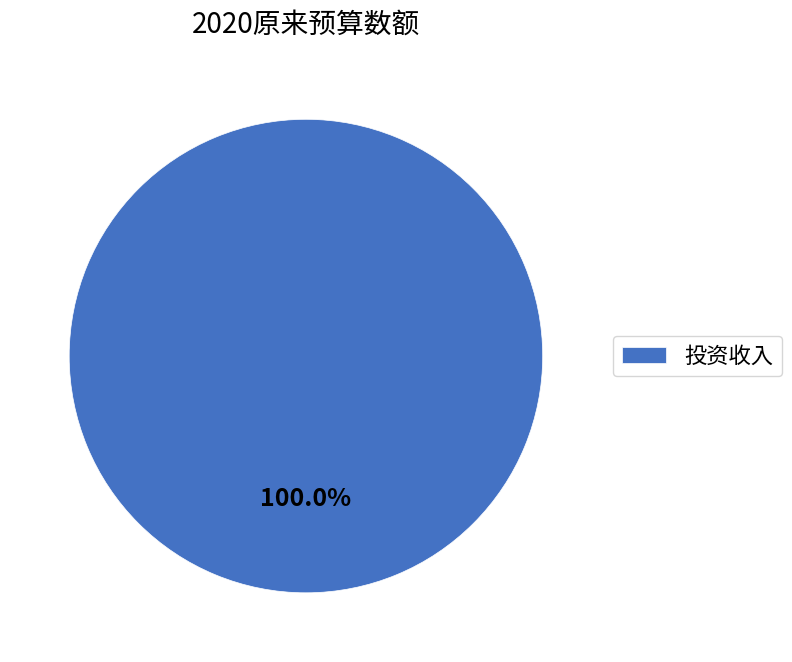

To the nearest percent, what portion does 投资收入 represent?

100%